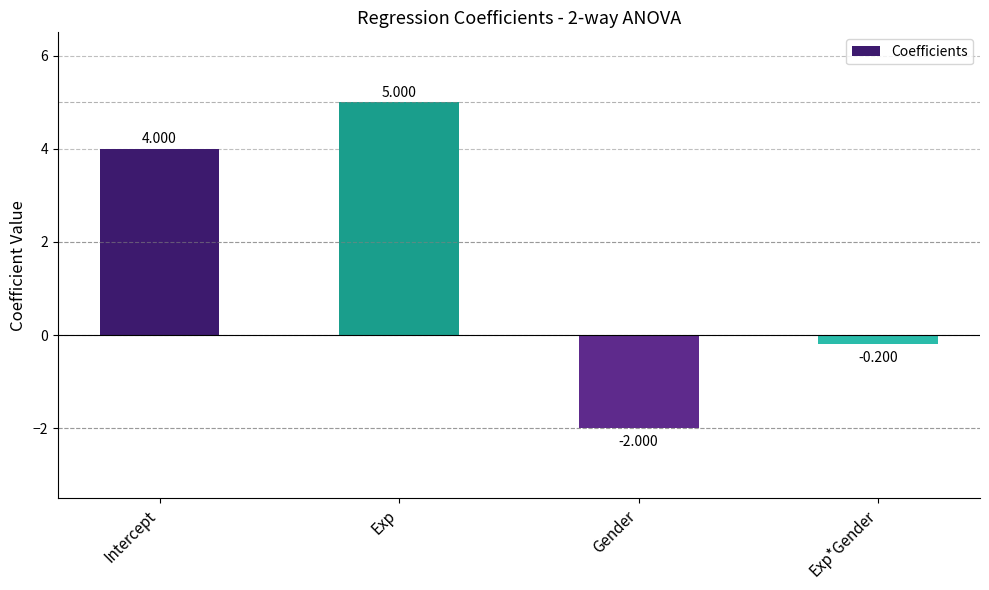

Are the bars horizontal?

No